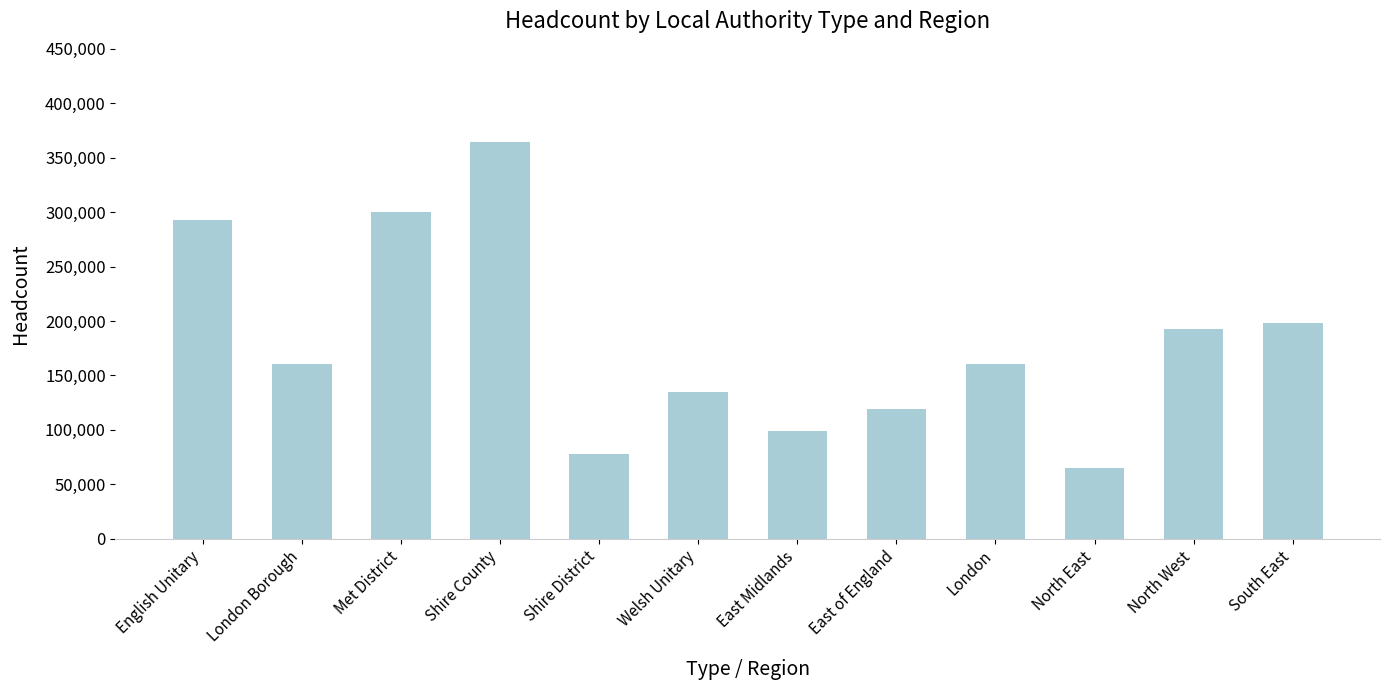

Which category has the highest value across all series?

Shire County